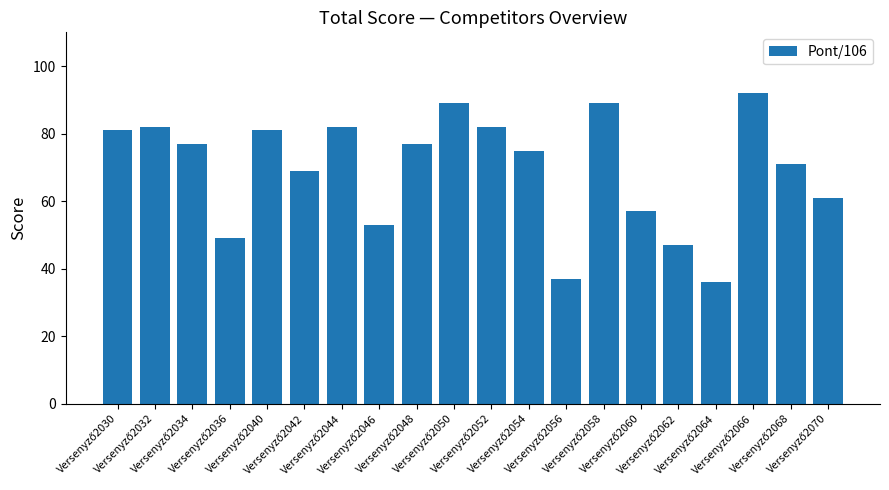

How many values are below 77?

10